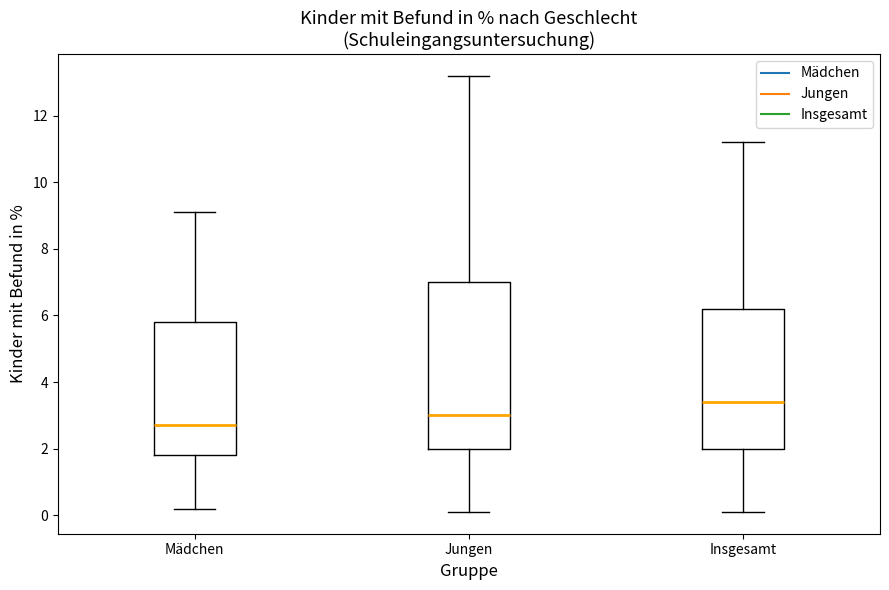

Reading left to right, transcribe this box plot: for each box, give where its median line is, the range the box spans, and where its two whiskers end, as read against the y-axis. The values are not printed on the chart, so give them approximately, as read against the axis.

Mädchen: median 2.8, box 1.8 to 5.8, whiskers 0.2 to 9.2
Jungen: median 3.0, box 2.0 to 7.0, whiskers 0.2 to 13.2
Insgesamt: median 3.4, box 2.0 to 6.2, whiskers 0.2 to 11.2